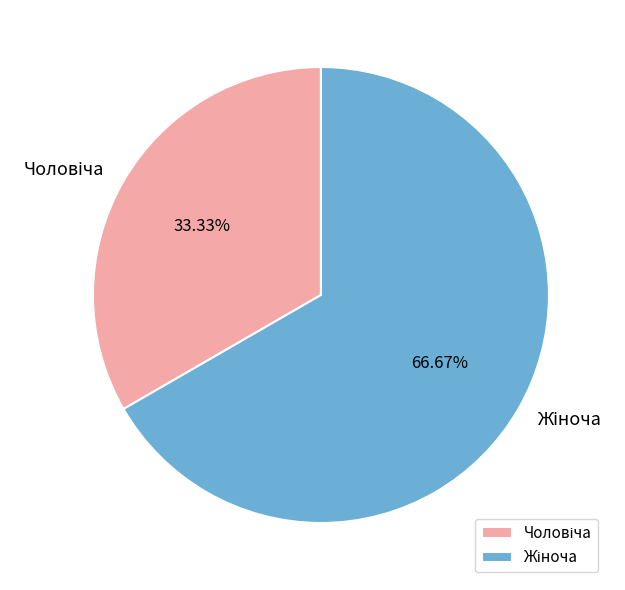

Does any single category account for the majority?

Yes